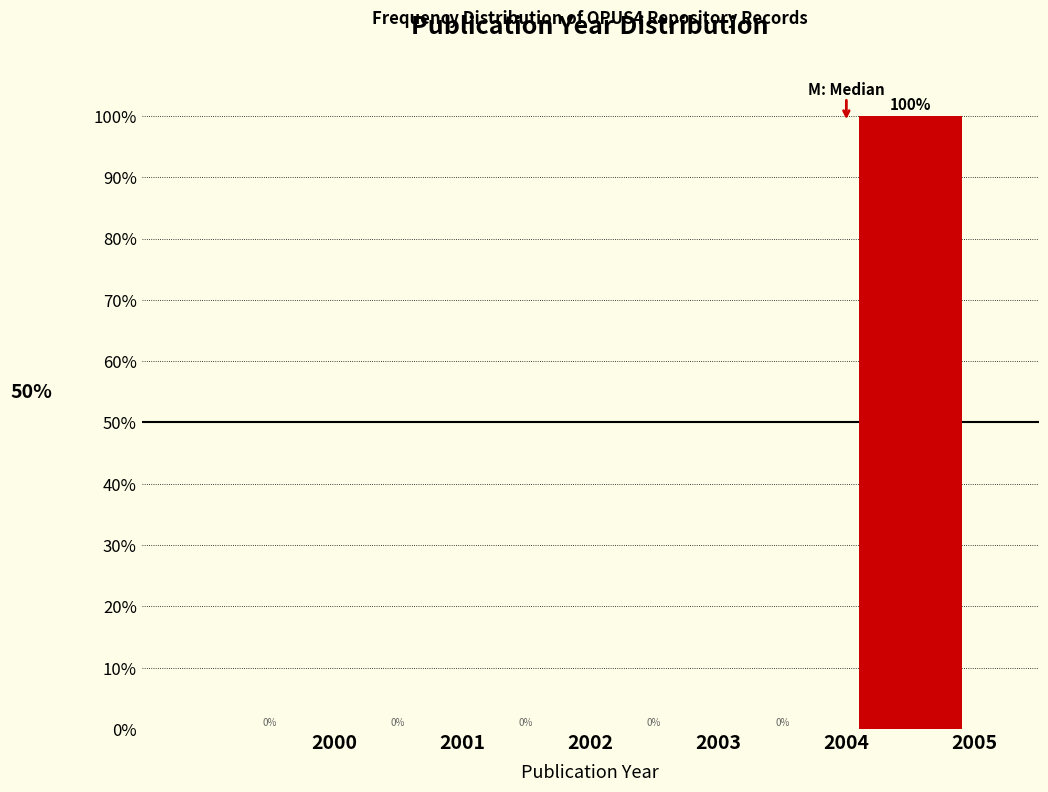

Reading left to right, transcribe this chart: for each bar, give the range it covers on the x-axis and its height.

1999 to 2000: 0
2000 to 2001: 0
2001 to 2002: 0
2002 to 2003: 0
2003 to 2004: 0
2004 to 2005: 100